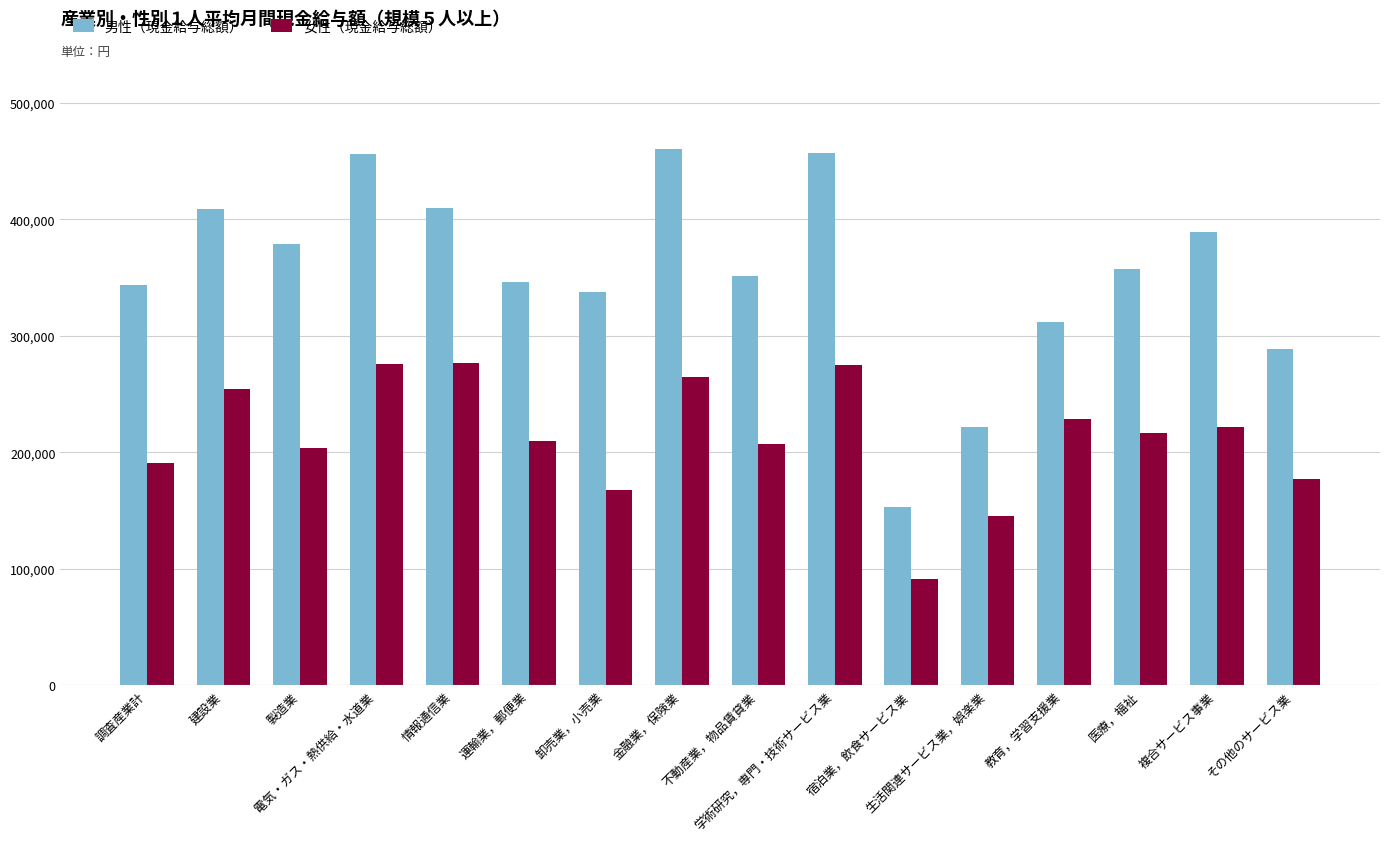

True or false: 女性（現金給与総額） has a value of 266472 at 卸売業，小売業.

False